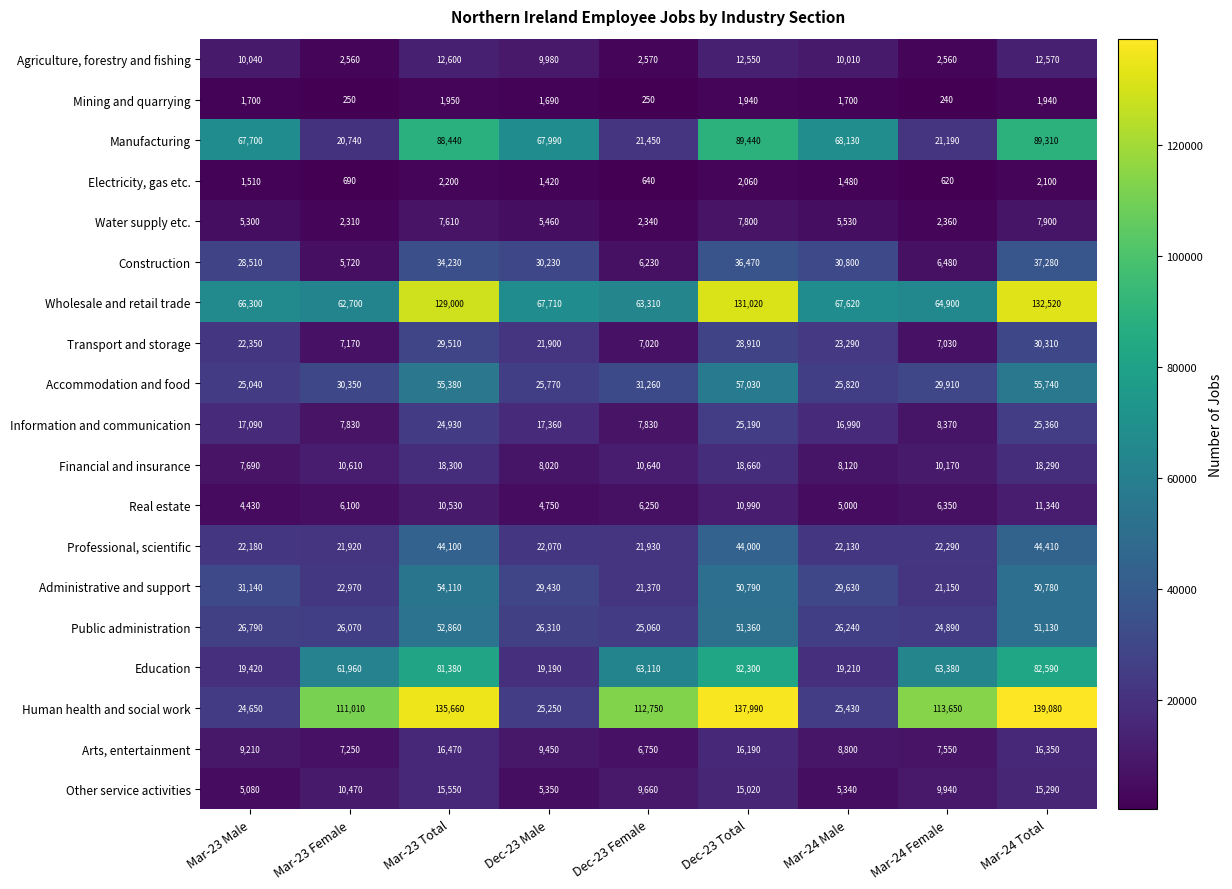

The value of Water supply etc. at Dec-23 Male is 8194. True or false?

False